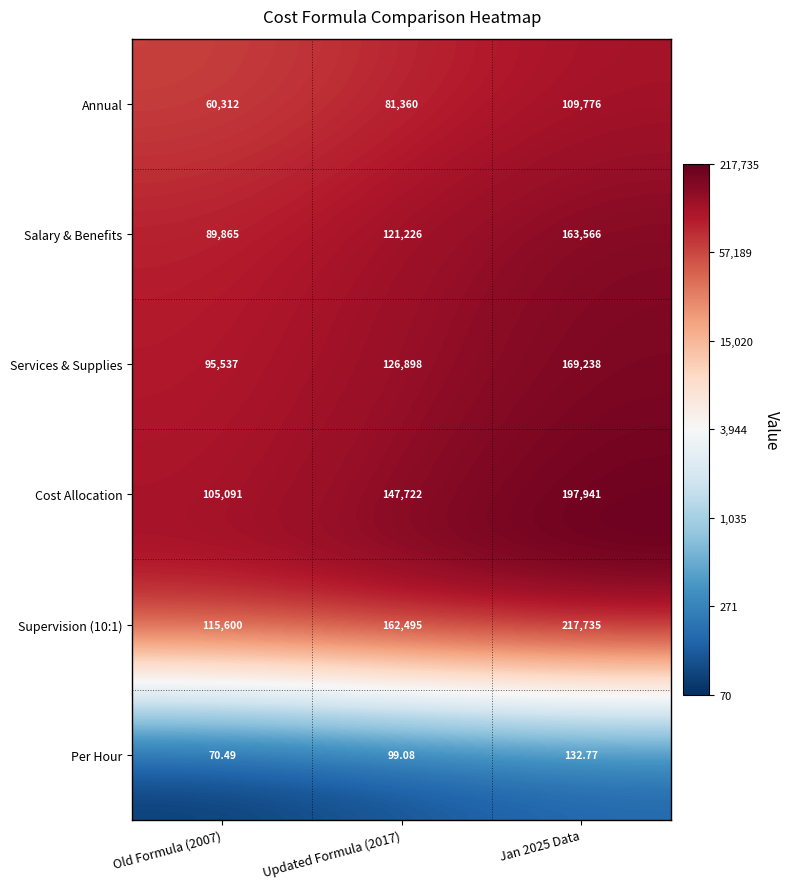

Reading left to right, extract all data points from this chart.

Annual: Old Formula (2007)=60312.0	Updated Formula (2017)=81360.0	Jan 2025 Data=109776.0
Salary & Benefits: Old Formula (2007)=89865.0	Updated Formula (2017)=121226.0	Jan 2025 Data=163566.0
Services & Supplies: Old Formula (2007)=95537.0	Updated Formula (2017)=126898.0	Jan 2025 Data=169238.0
Cost Allocation: Old Formula (2007)=105091.0	Updated Formula (2017)=147722.0	Jan 2025 Data=197941.0
Supervision (10:1): Old Formula (2007)=115600.0	Updated Formula (2017)=162495.0	Jan 2025 Data=217735.0
Per Hour: Old Formula (2007)=70.5	Updated Formula (2017)=99.1	Jan 2025 Data=132.8